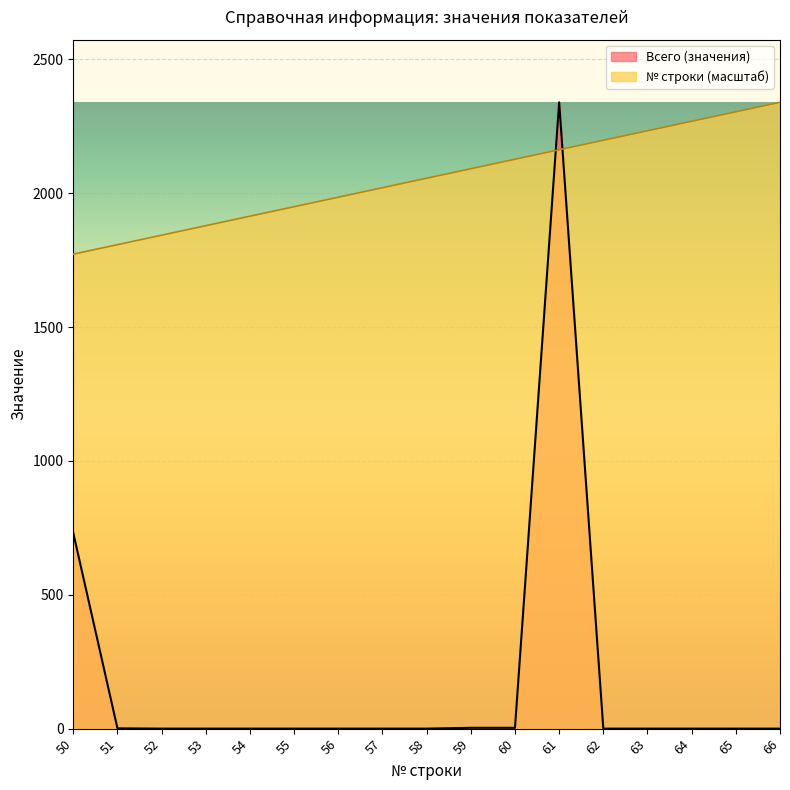

What is the difference between the highest and lowest values at 53?

1879.1